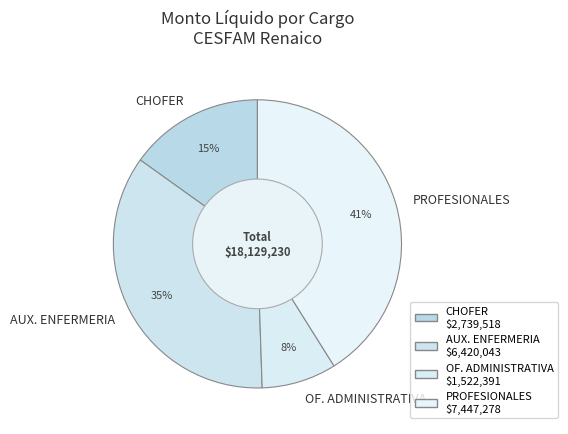

Do AUX. ENFERMERIA and OF. ADMINISTRATIVA together represent more than half of the pie?

No